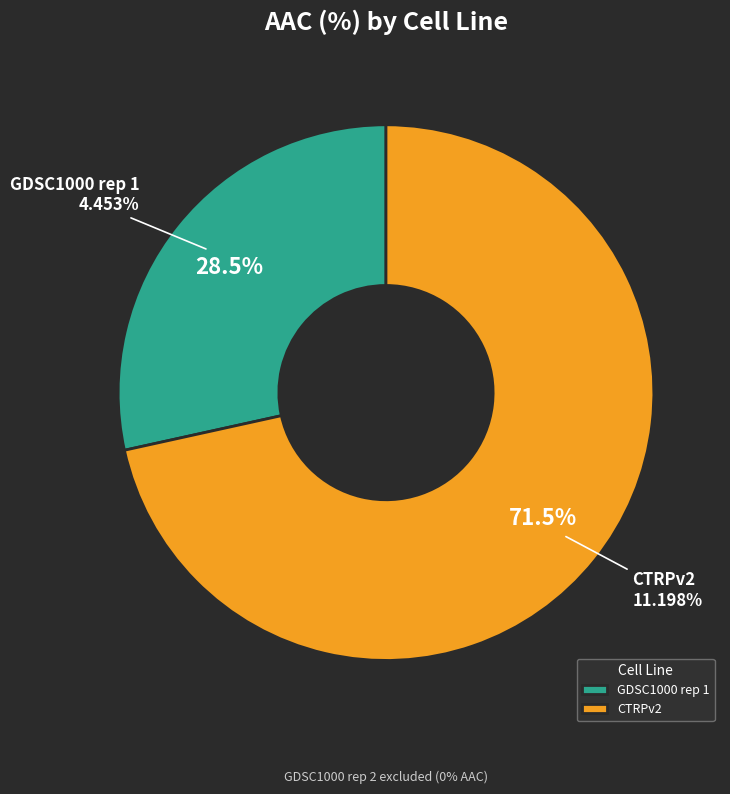

How many segments does this pie chart have?

2